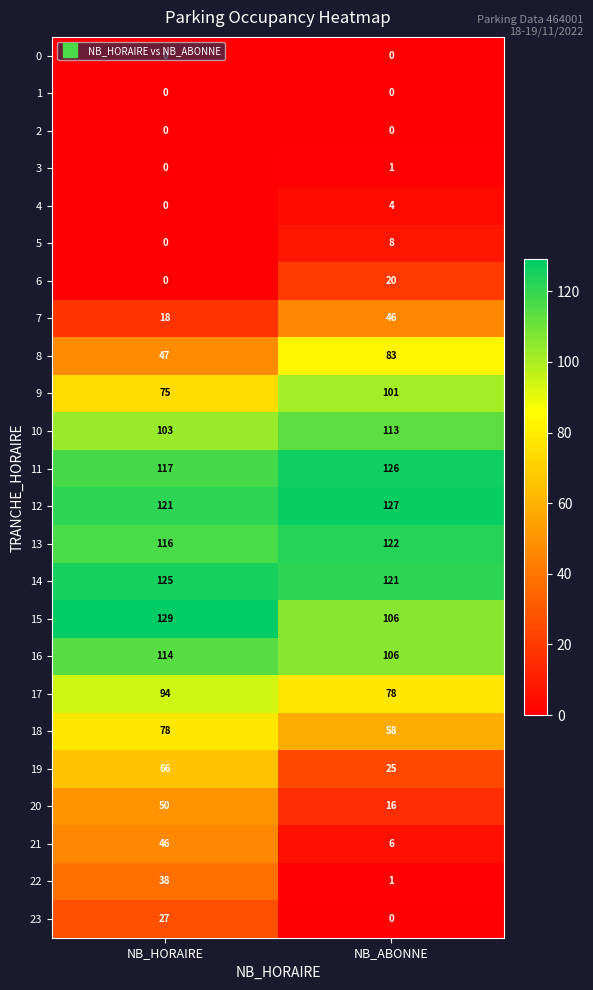

What is the sum of the 6 values at NB_HORAIRE and NB_ABONNE?

20